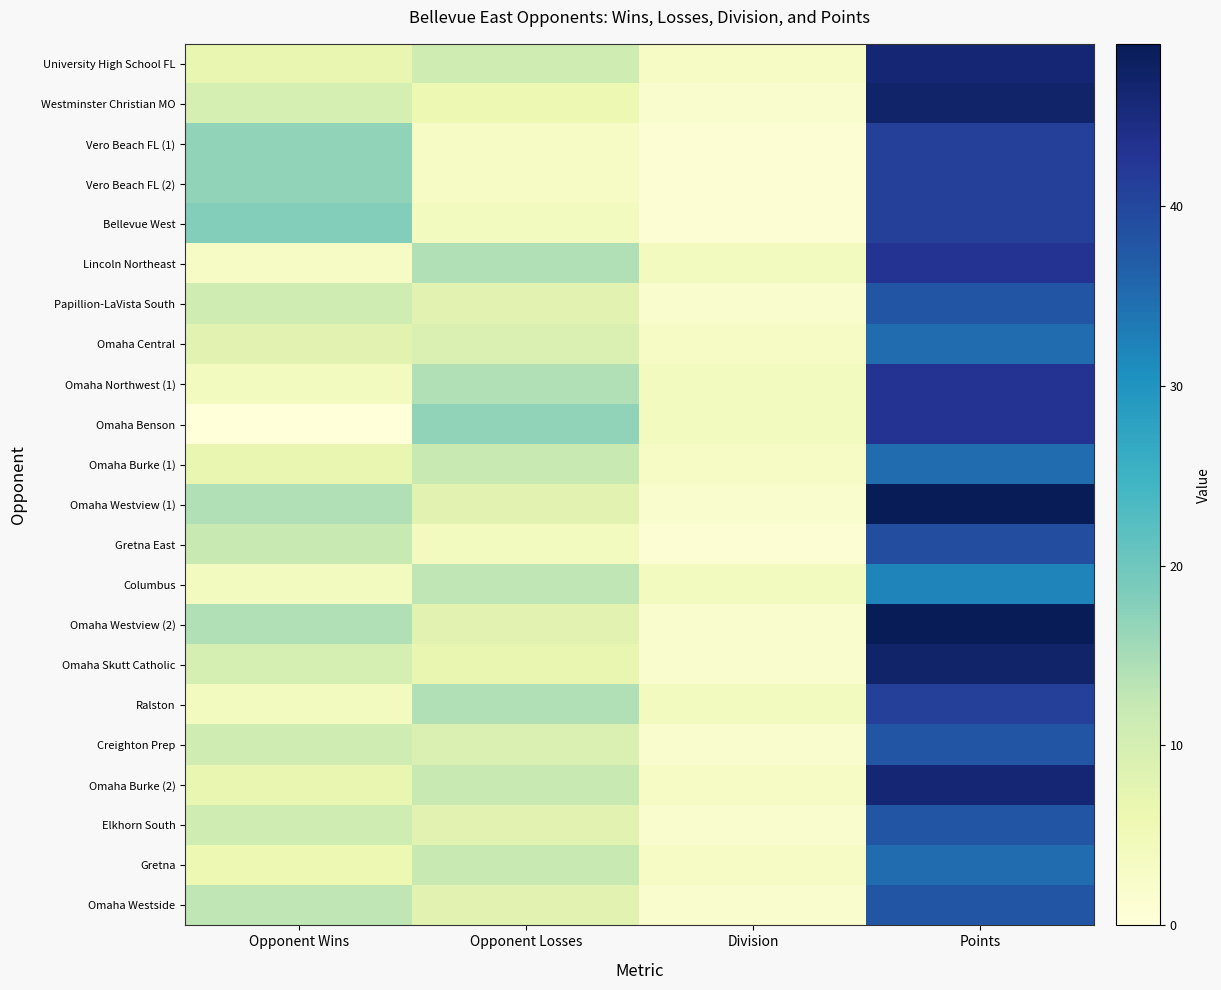

Which series changed the most between Opponent Wins and Opponent Losses?

Omaha Benson